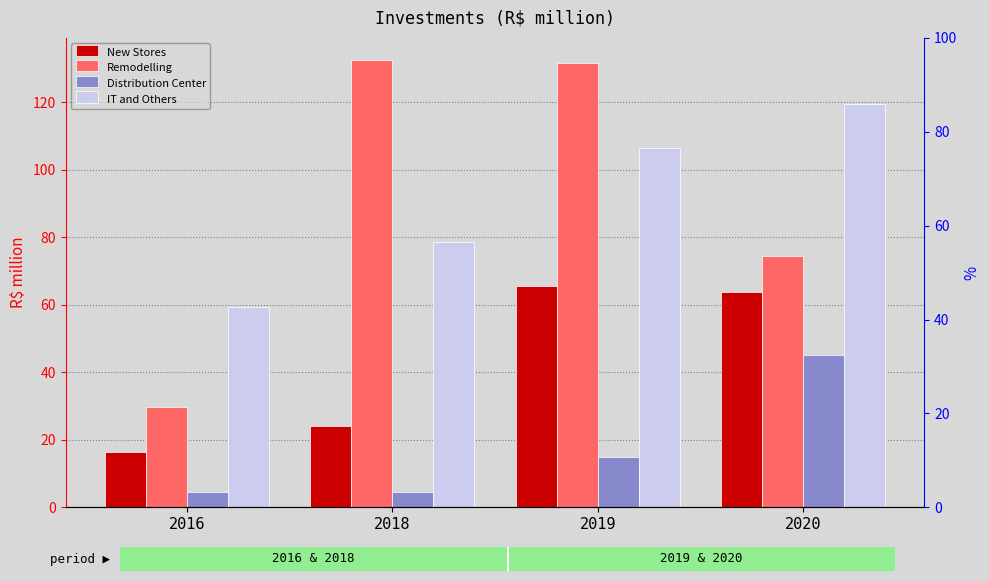

Reading left to right, what are all the values shown in this chart?

New Stores: 16.3	24.1	65.7	63.7
Remodelling: 29.8	132.5	131.6	74.4
Distribution Center: 4.6	4.6	15.0	45.0
IT and Others: 59.5	78.5	106.4	119.4